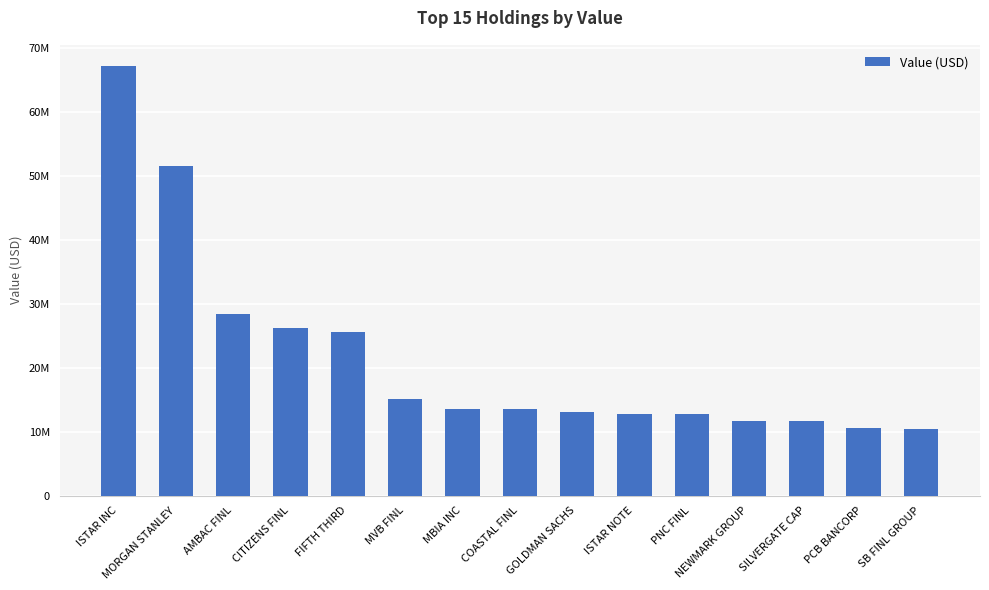

What is the difference between the maximum and minimum values?

56629000